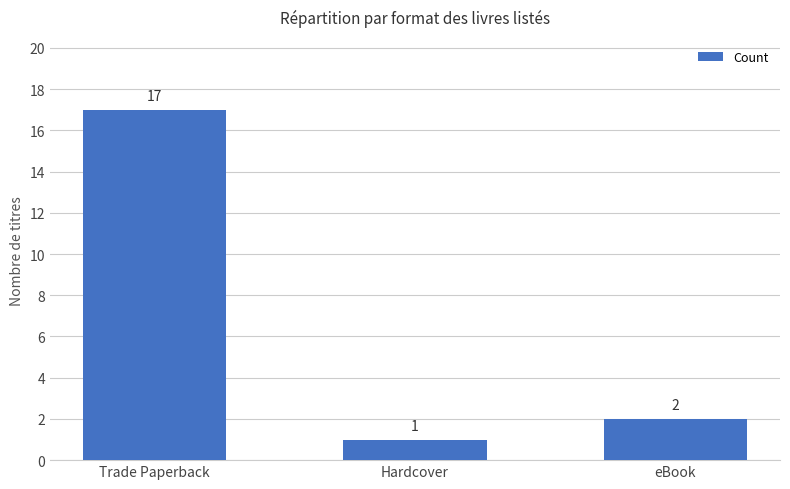

What position from the left is Hardcover?

2